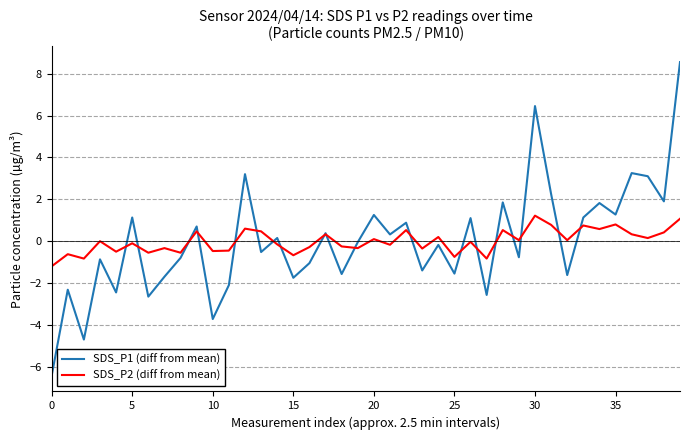

At how many categories does at least one series exceed -1?

39